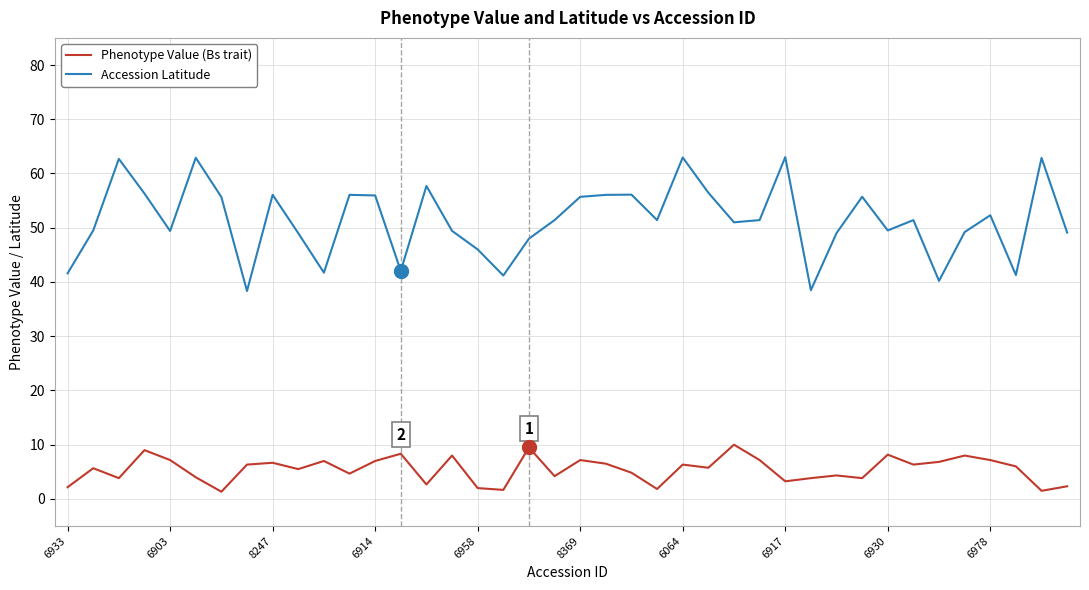

True or false: Phenotype Value (Bs trait) and Accession Latitude intersect in this chart.

False